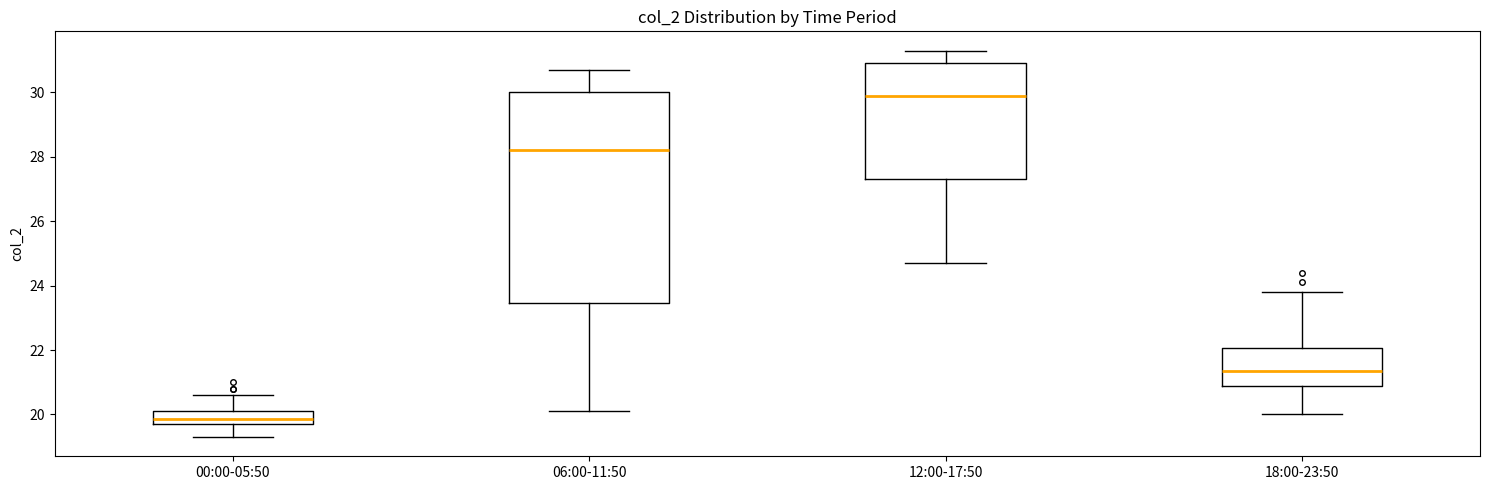

Reading left to right, transcribe this box plot: for each box, give where its median line is, the range the box spans, and where its two whiskers end, as read against the y-axis. The values are not printed on the chart, so give them approximately, as read against the axis.

00:00-05:50: median 19.8 (inside the box), box 19.8 to 20.2, whiskers 19.4 to 20.6
06:00-11:50: median 28.2, box 23.4 to 30.0, whiskers 20.2 to 30.8
12:00-17:50: median 30.0, box 27.4 to 31.0, whiskers 24.8 to 31.4
18:00-23:50: median 21.4, box 20.8 to 22.0, whiskers 20.0 to 23.8